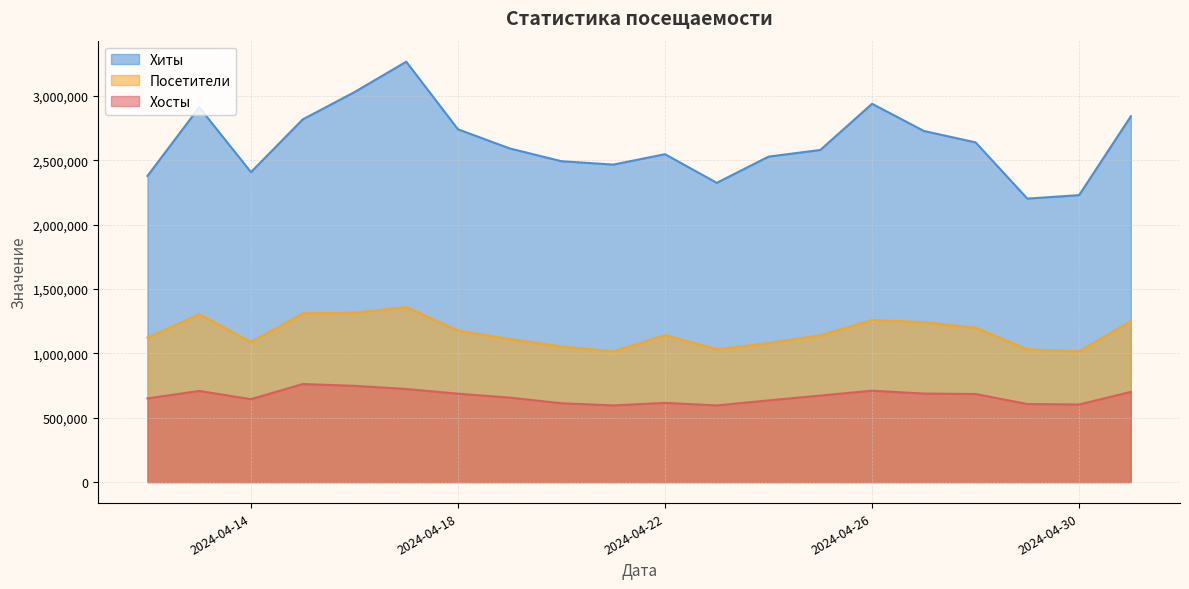

Where is the first local maximum for Посетители?

2024-04-13